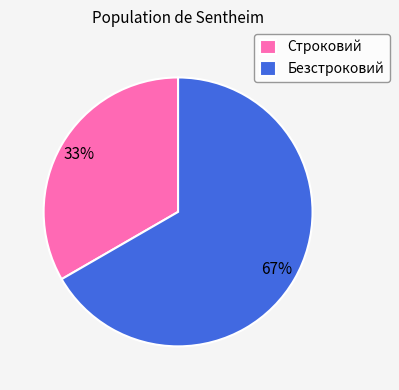

Is the sum of Строковий and Безстроковий greater than half?

Yes